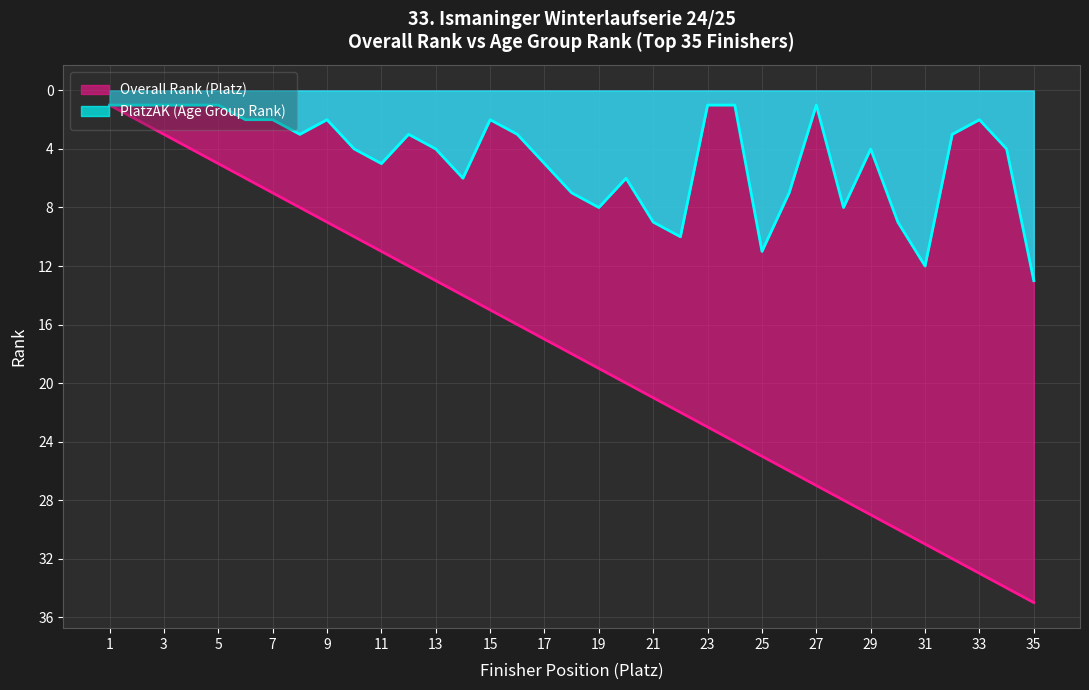

What is the smallest value displayed?

1